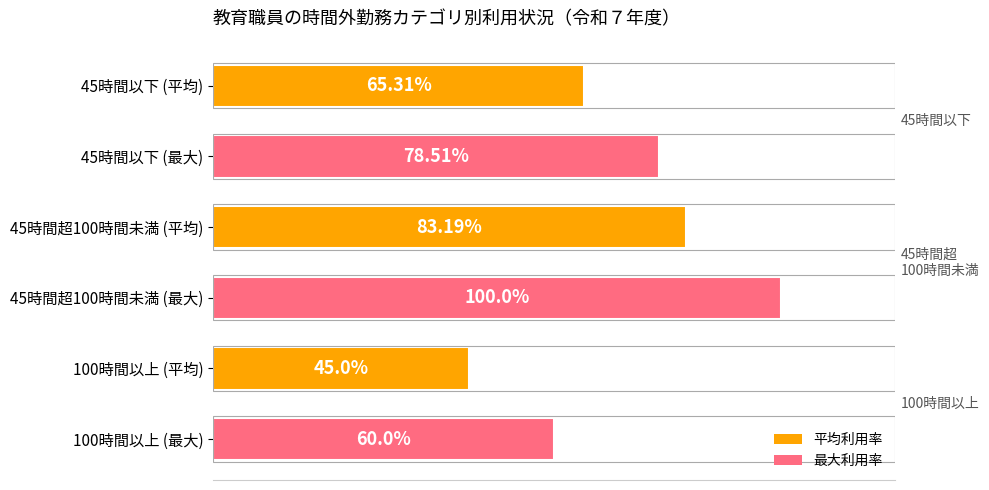

List the labels in order of value, smallest first.

100時間以上 (平均), 100時間以上 (最大), 45時間以下 (平均), 45時間以下 (最大), 45時間超100時間未満 (平均), 45時間超100時間未満 (最大)